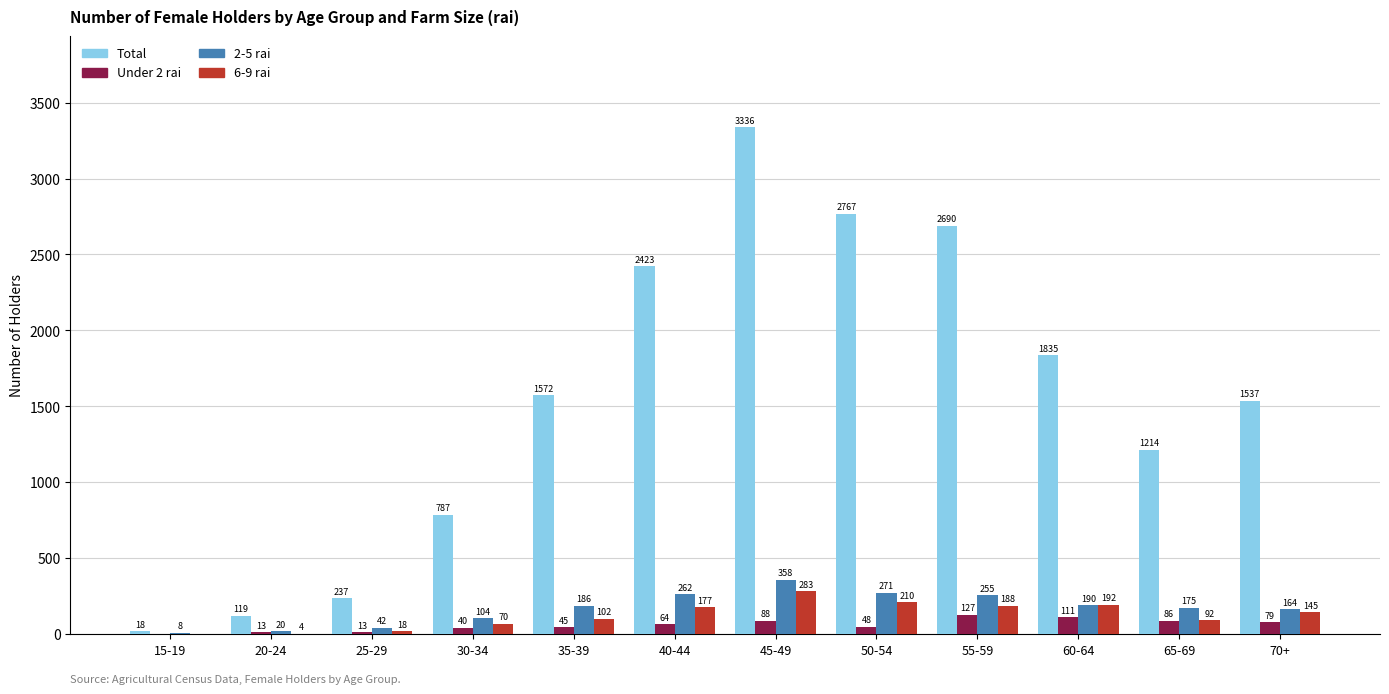

Between 30-34 and 55-59, which series saw the biggest shift?

Total